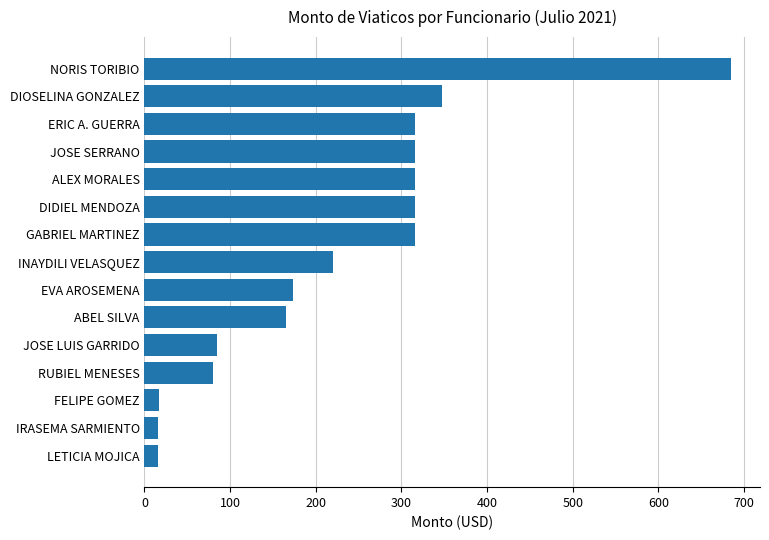

How many data points does each series have?

15